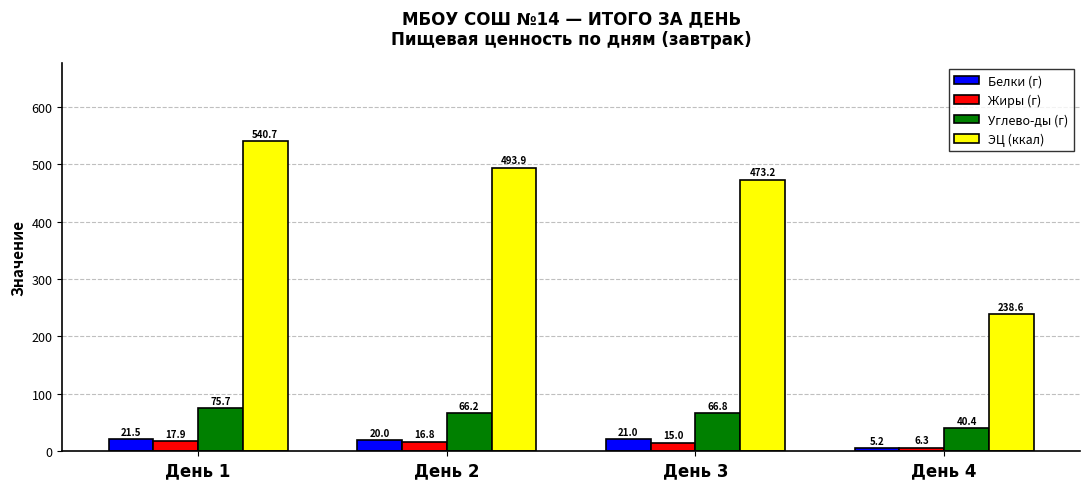

Reading left to right, extract all data points from this chart.

Белки (г): 21.5	20.0	21.0	5.2
Жиры (г): 17.9	16.8	15.0	6.3
Углево-ды (г): 75.7	66.2	66.8	40.4
ЭЦ (ккал): 540.7	493.9	473.2	238.6